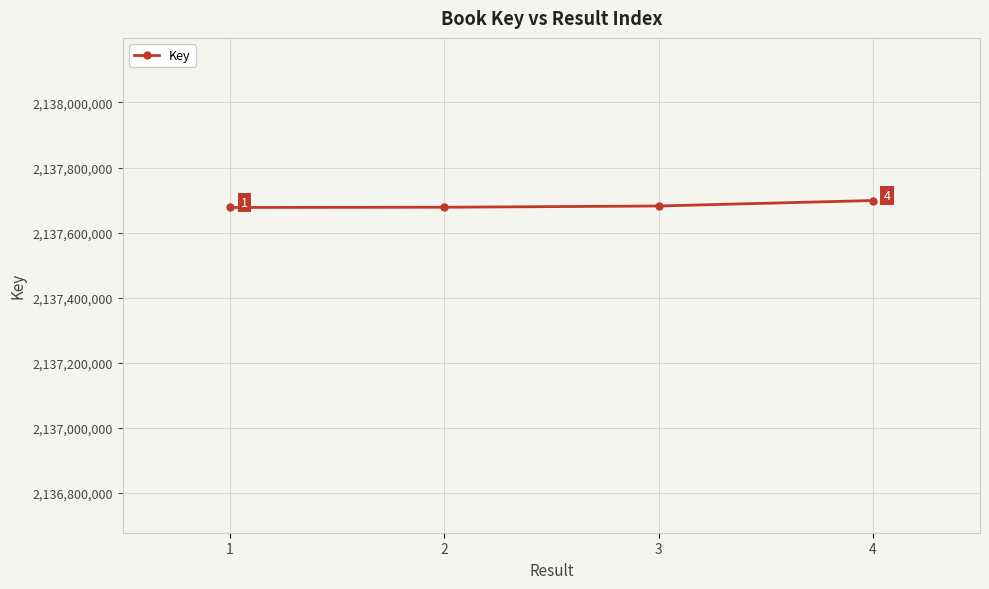

What is the ratio of the value at 2 to the value at 3?

1.0